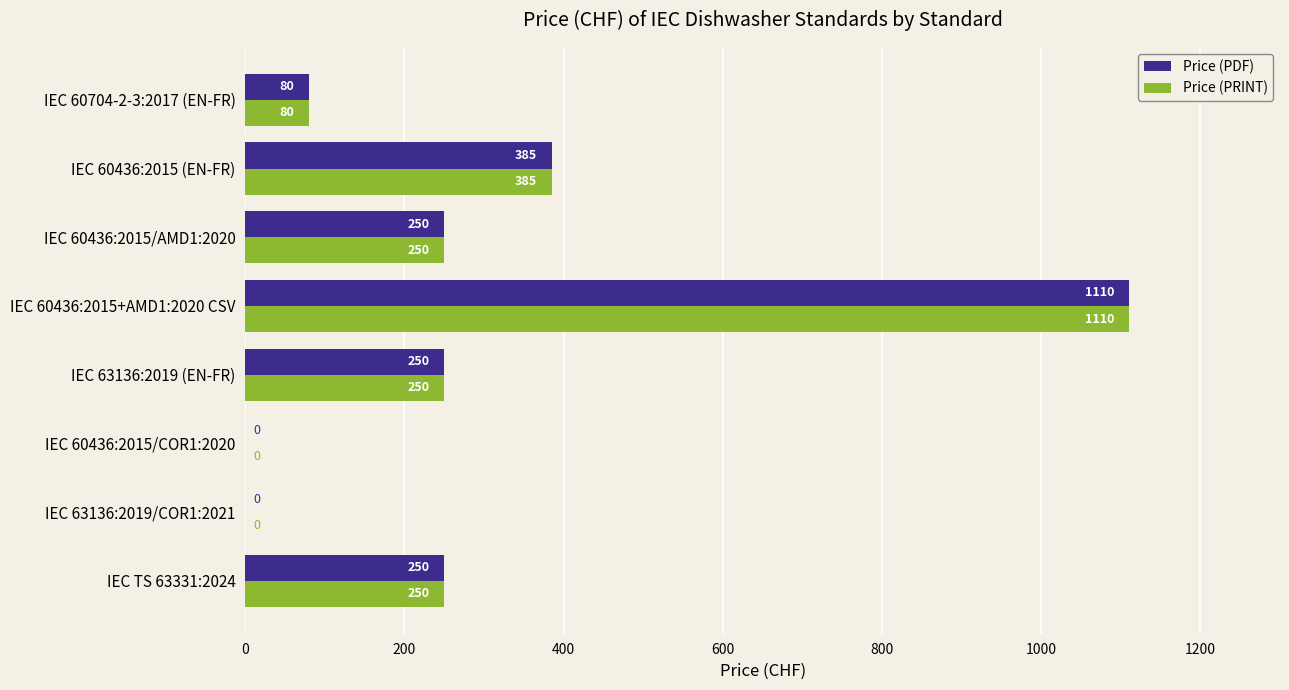

What is the sum of the Price (PRINT) values at IEC 60436:2015/AMD1:2020 and IEC 60436:2015+AMD1:2020 CSV?

1360